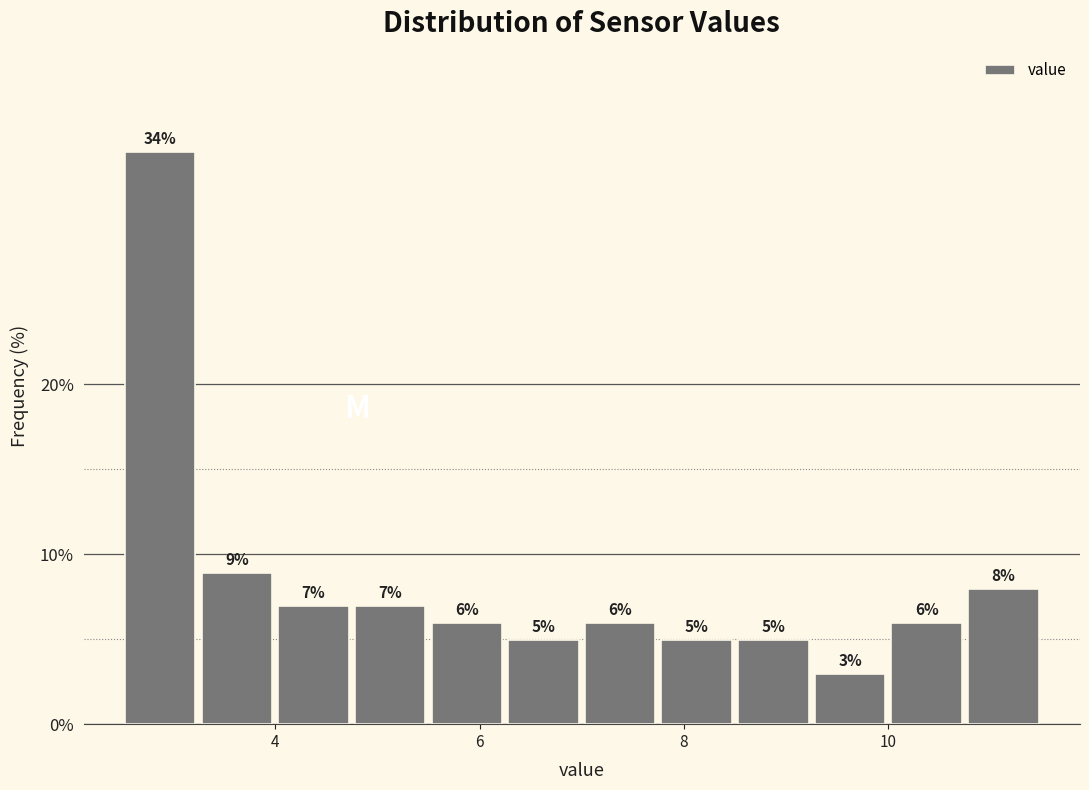

Around what value on the x-axis is the tallest bar? Give the approximate position of its centre, as read against the axis.

2.8